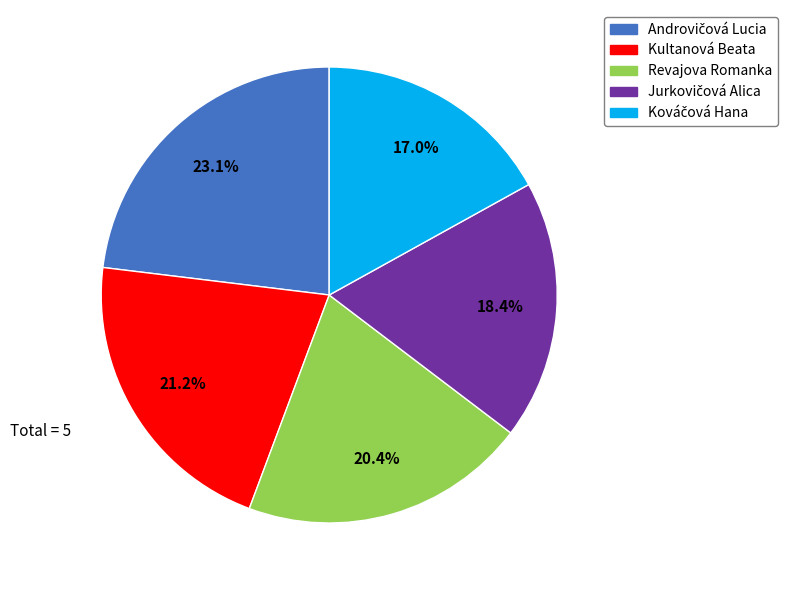

Does Revajova Romanka account for over 50% of the chart?

No